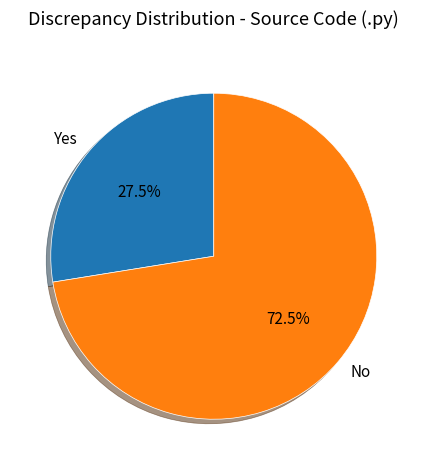

Which category has the biggest portion of the pie?

No